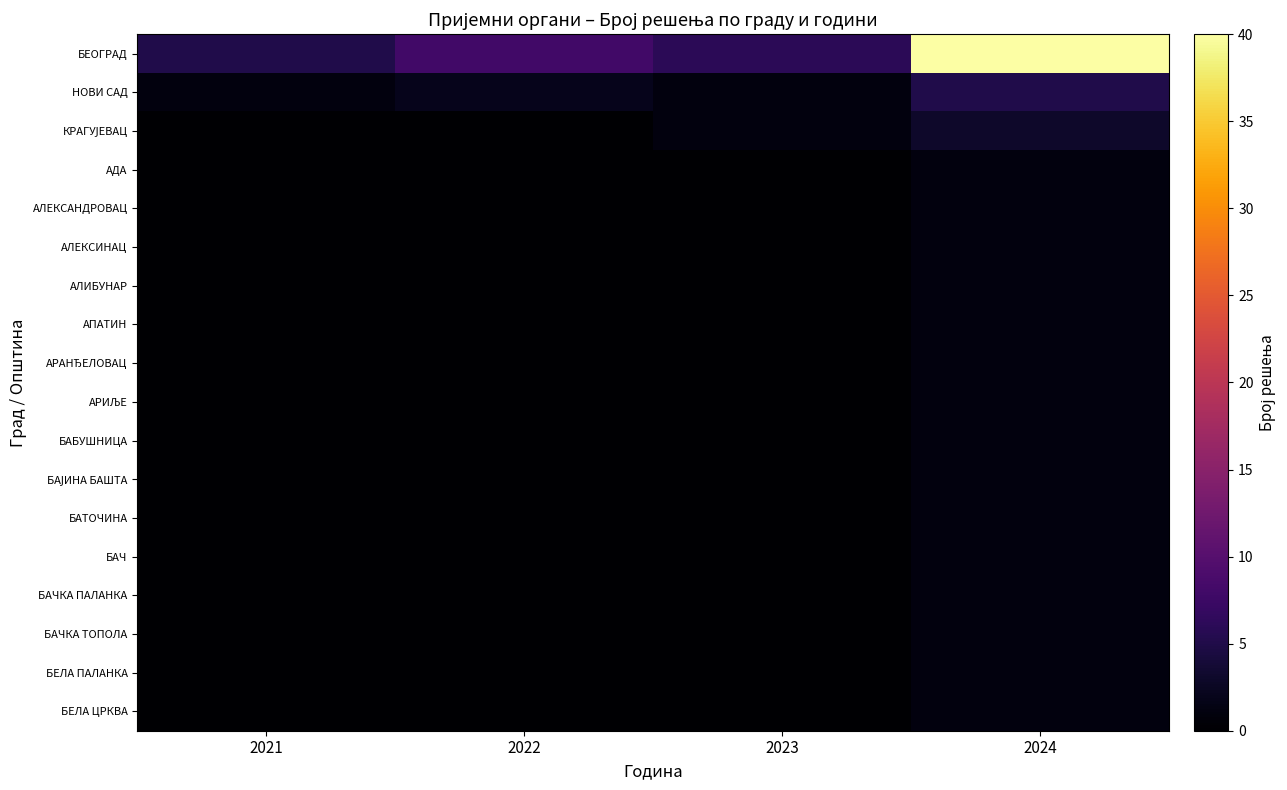

Count the number of categories in the chart.

4